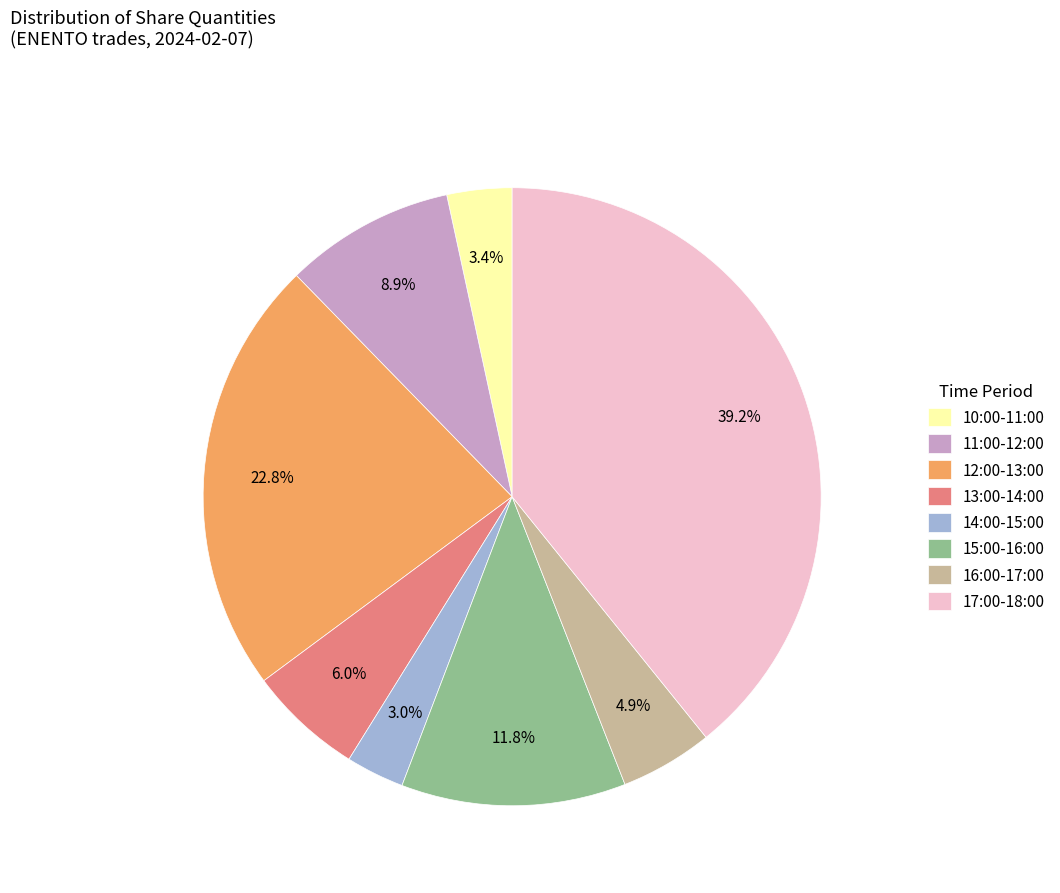

Is the sum of 14:00-15:00 and 12:00-13:00 greater than half?

No